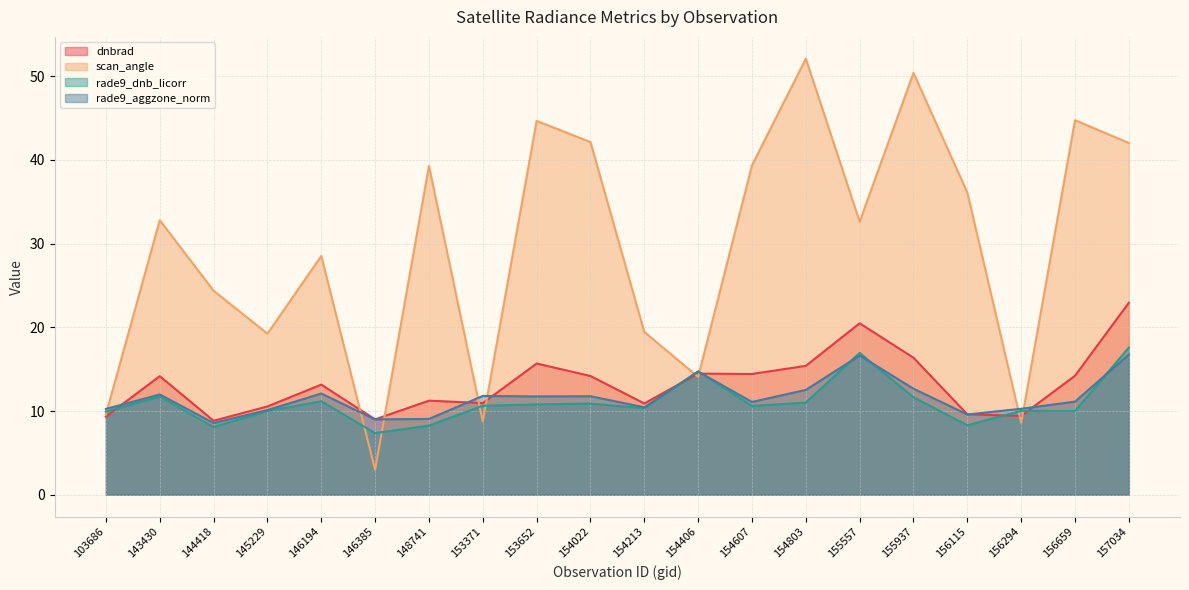

Between 103686 and 156659, which series saw the biggest shift?

scan_angle